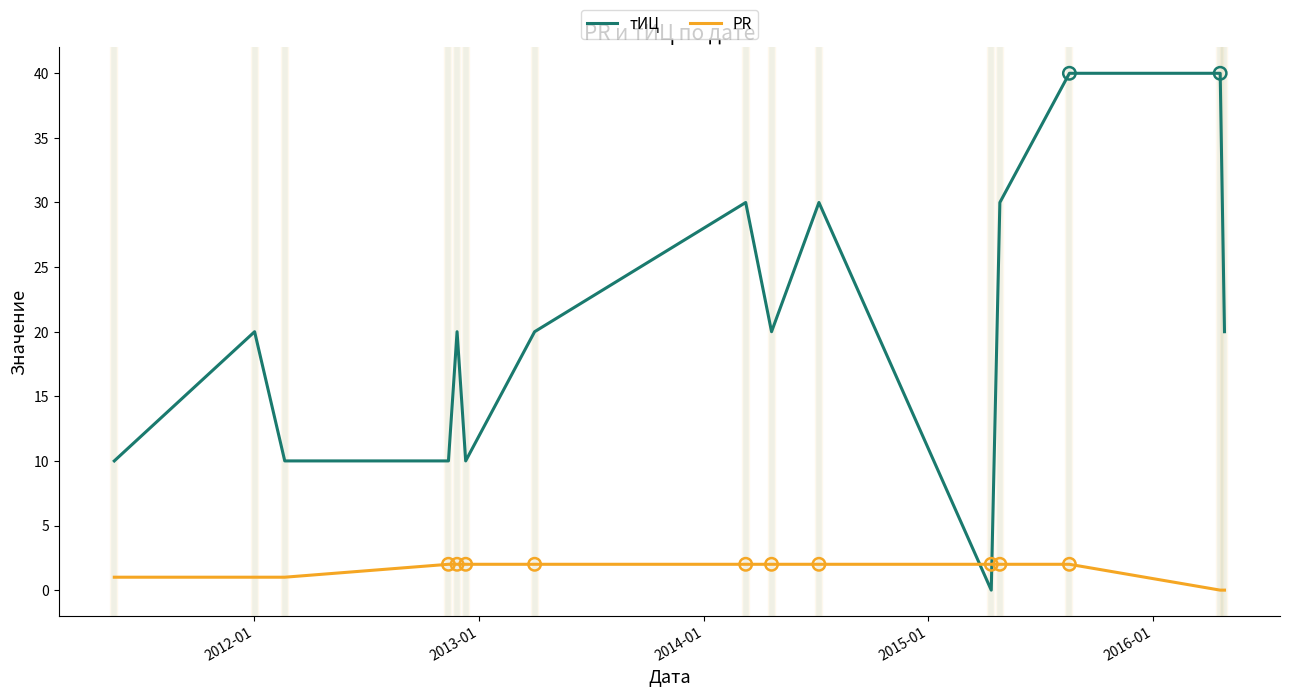

Which series has the largest range (max minus min)?

тИЦ